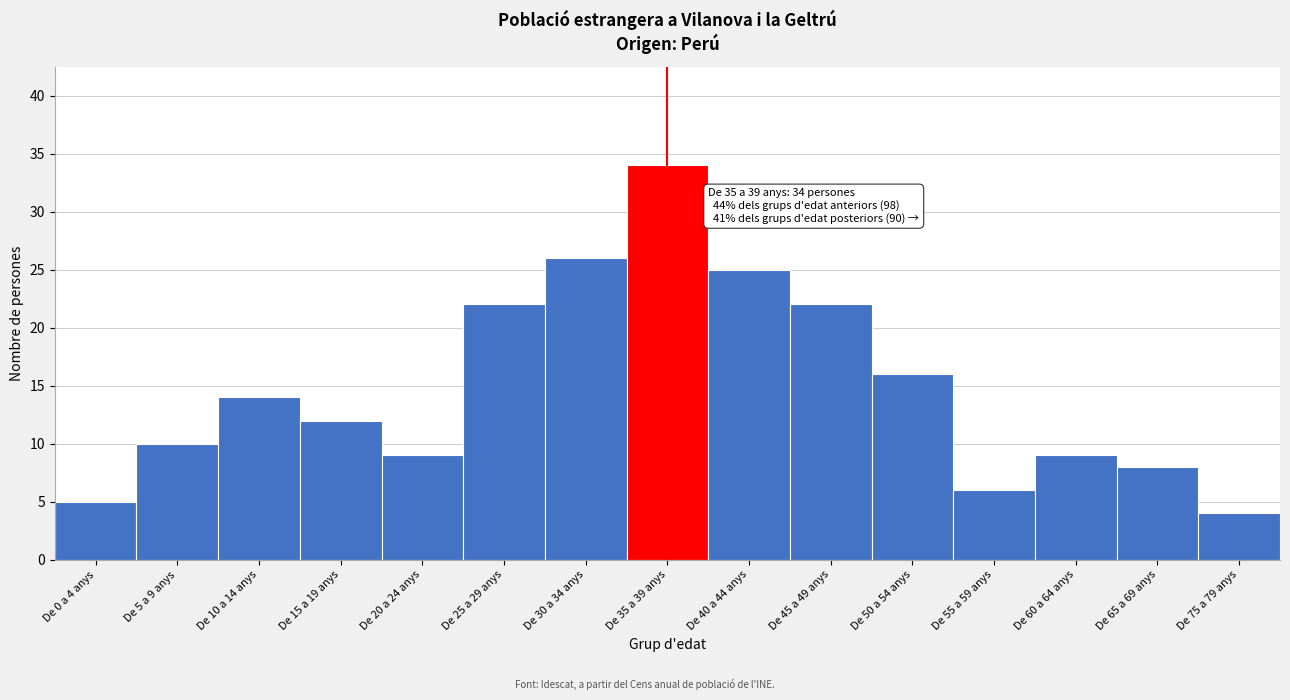

Reading left to right, what are all the values shown in this chart?

5	10	14	12	9	22	26	34	25	22	16	6	9	8	4